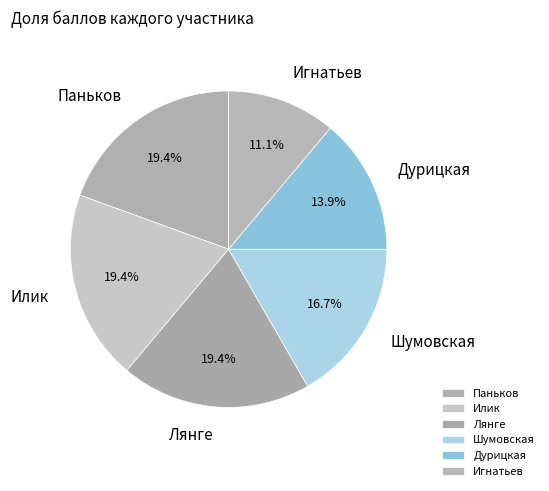

Count the number of slices in the pie.

6